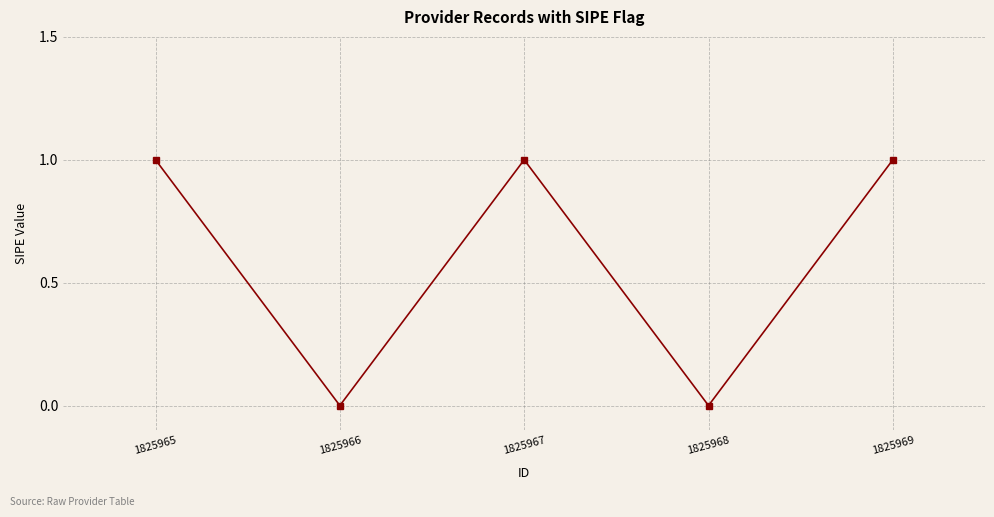

What is the average value?

1